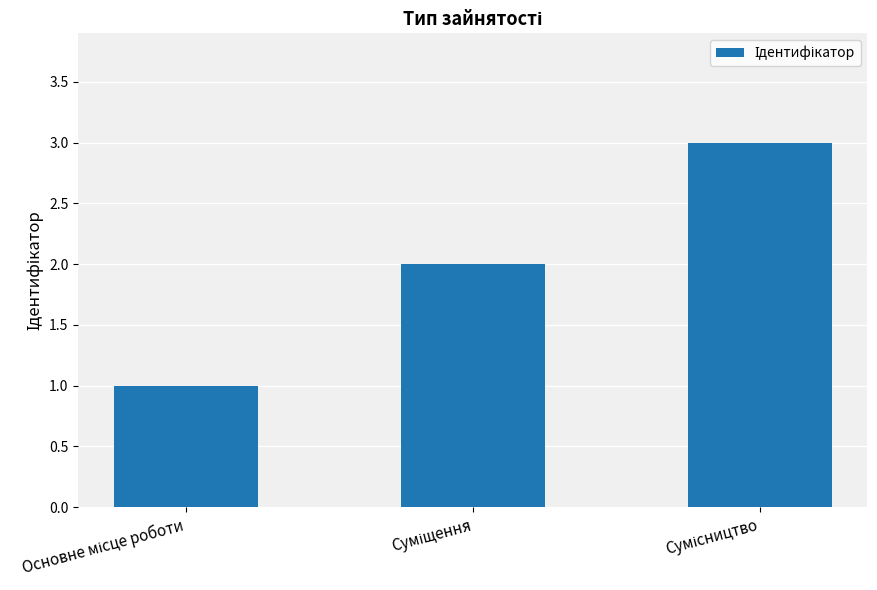

What is the greatest value displayed?

3